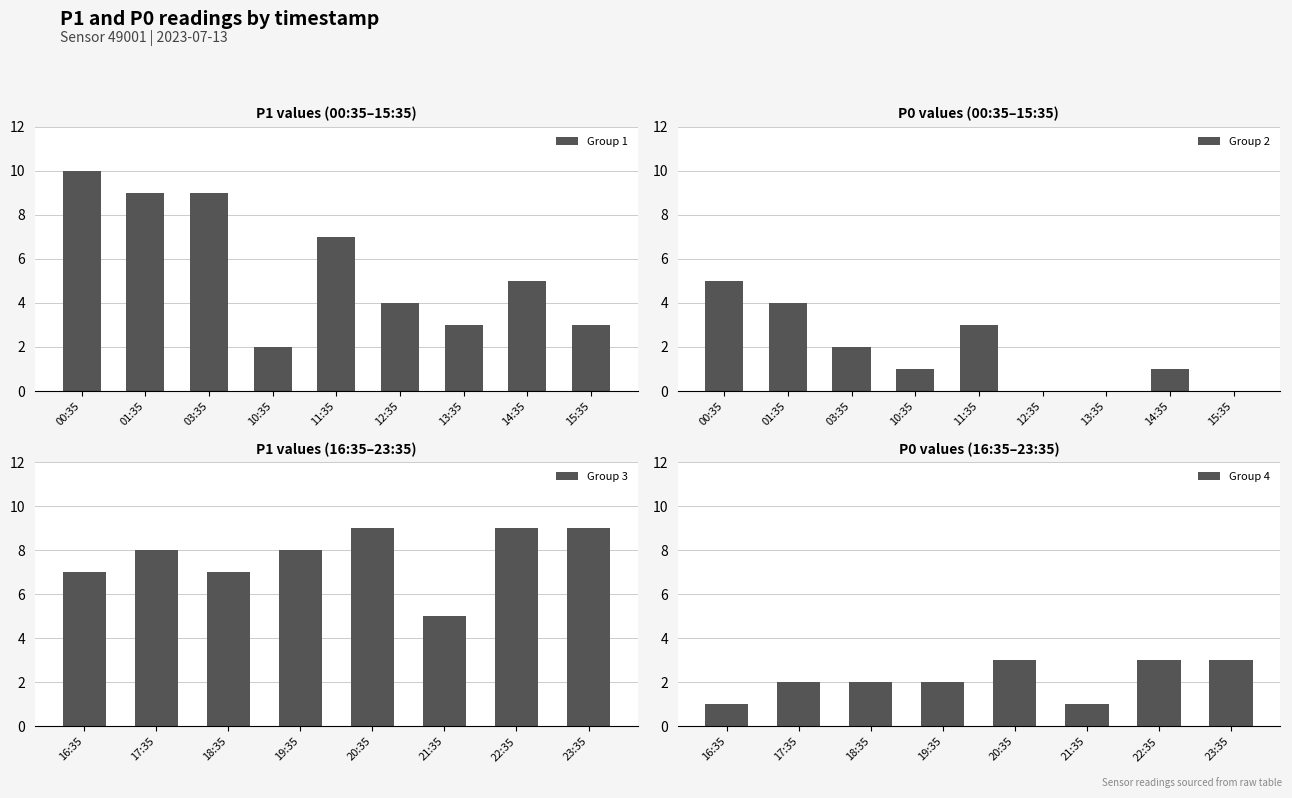

Rank the series by their average value, from lowest to highest.

P0, P1